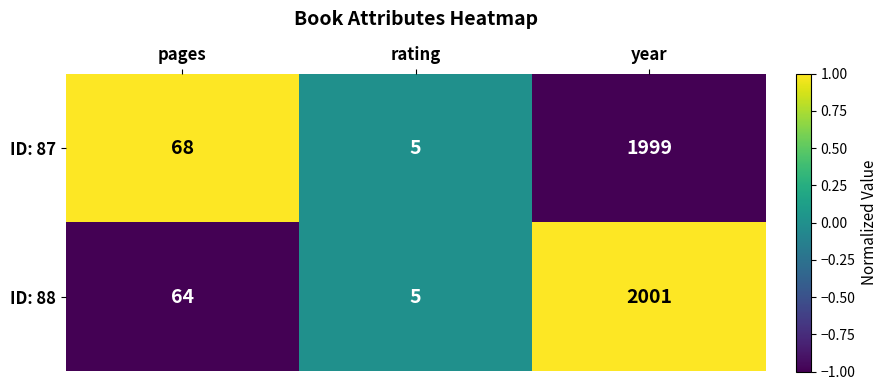

Between pages and year, which series saw the biggest shift?

ID: 88